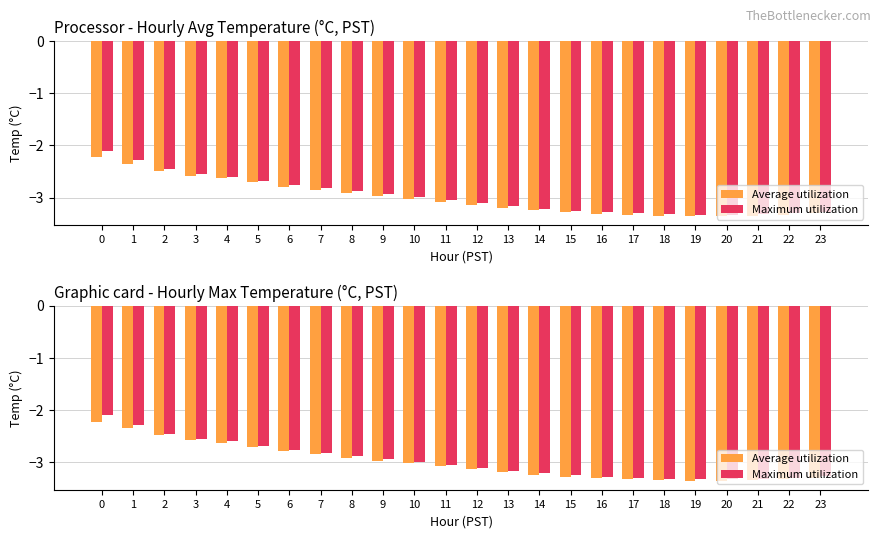

Reading left to right, transcribe all the data shown in this chart.

Average utilization: 0=-2.2	1=-2.4	2=-2.5	3=-2.6	4=-2.6	5=-2.7	6=-2.8	7=-2.9	8=-2.9	9=-3.0	10=-3.0	11=-3.1	12=-3.1	13=-3.2	14=-3.2	15=-3.3	16=-3.3	17=-3.3	18=-3.4	19=-3.4	20=-3.4	21=-3.4	22=-3.3	23=-3.3
Maximum utilization: 0=-2.1	1=-2.3	2=-2.5	3=-2.5	4=-2.6	5=-2.7	6=-2.8	7=-2.8	8=-2.9	9=-2.9	10=-3.0	11=-3.0	12=-3.1	13=-3.2	14=-3.2	15=-3.2	16=-3.3	17=-3.3	18=-3.3	19=-3.3	20=-3.3	21=-3.3	22=-3.3	23=-3.3